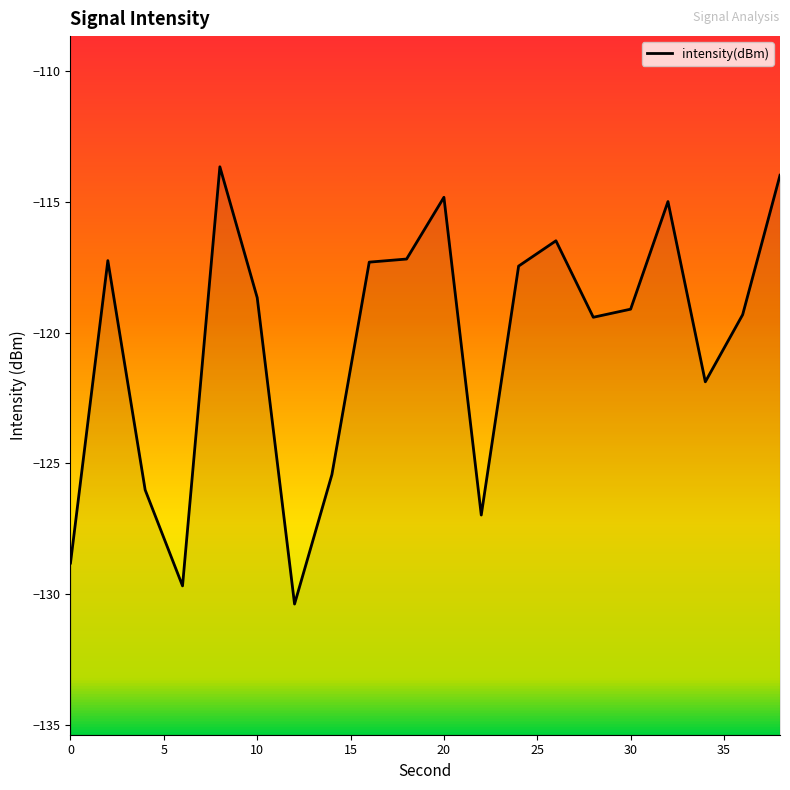

What is the value of the 18th point from the left?

-121.9